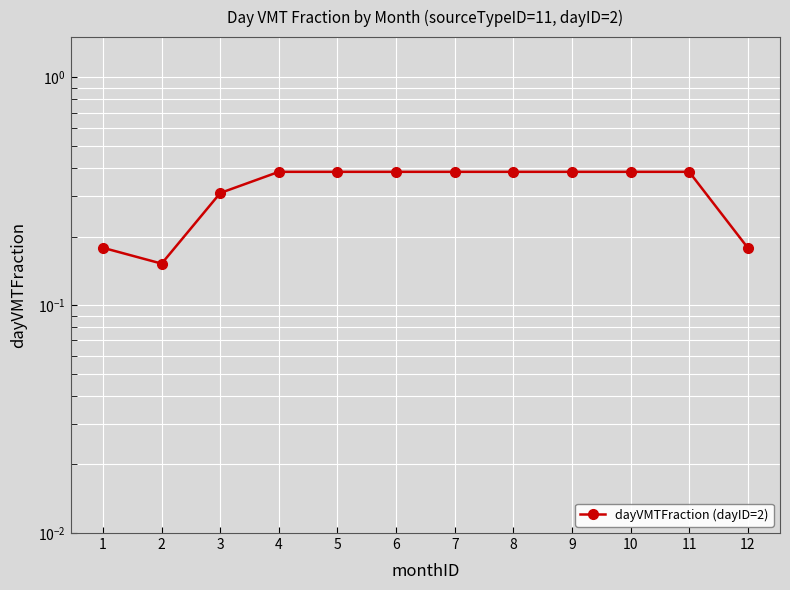

The chart shows a value of 0.2 at 3. True or false?

False